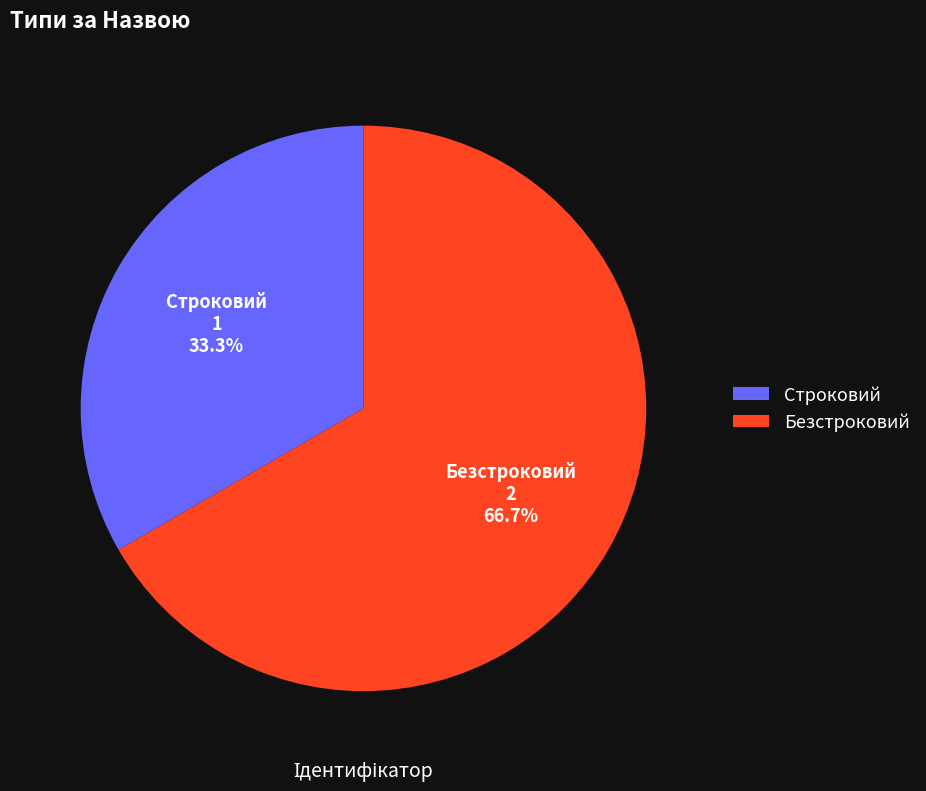

How many slices are in this pie chart?

2